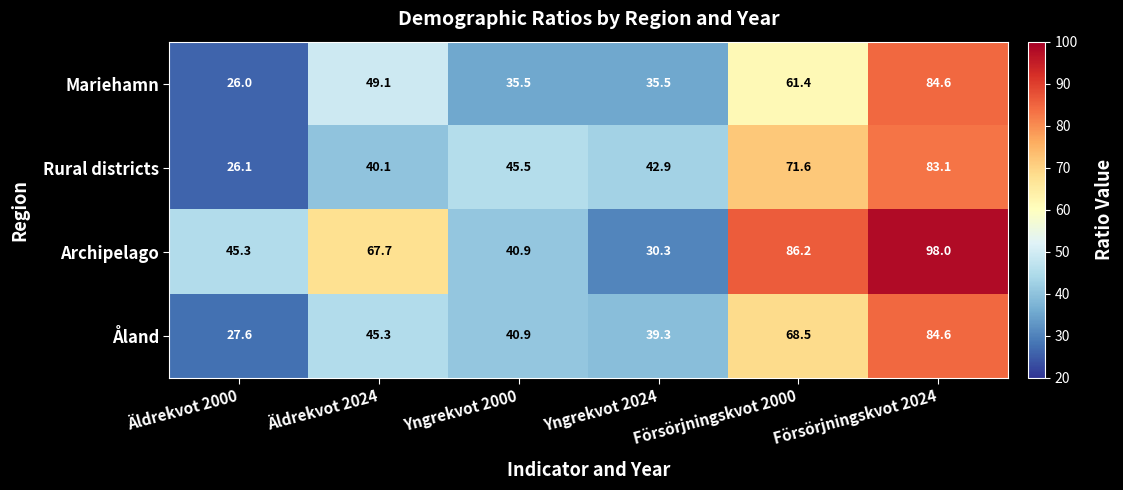

Which series has the largest total across all categories?

Archipelago